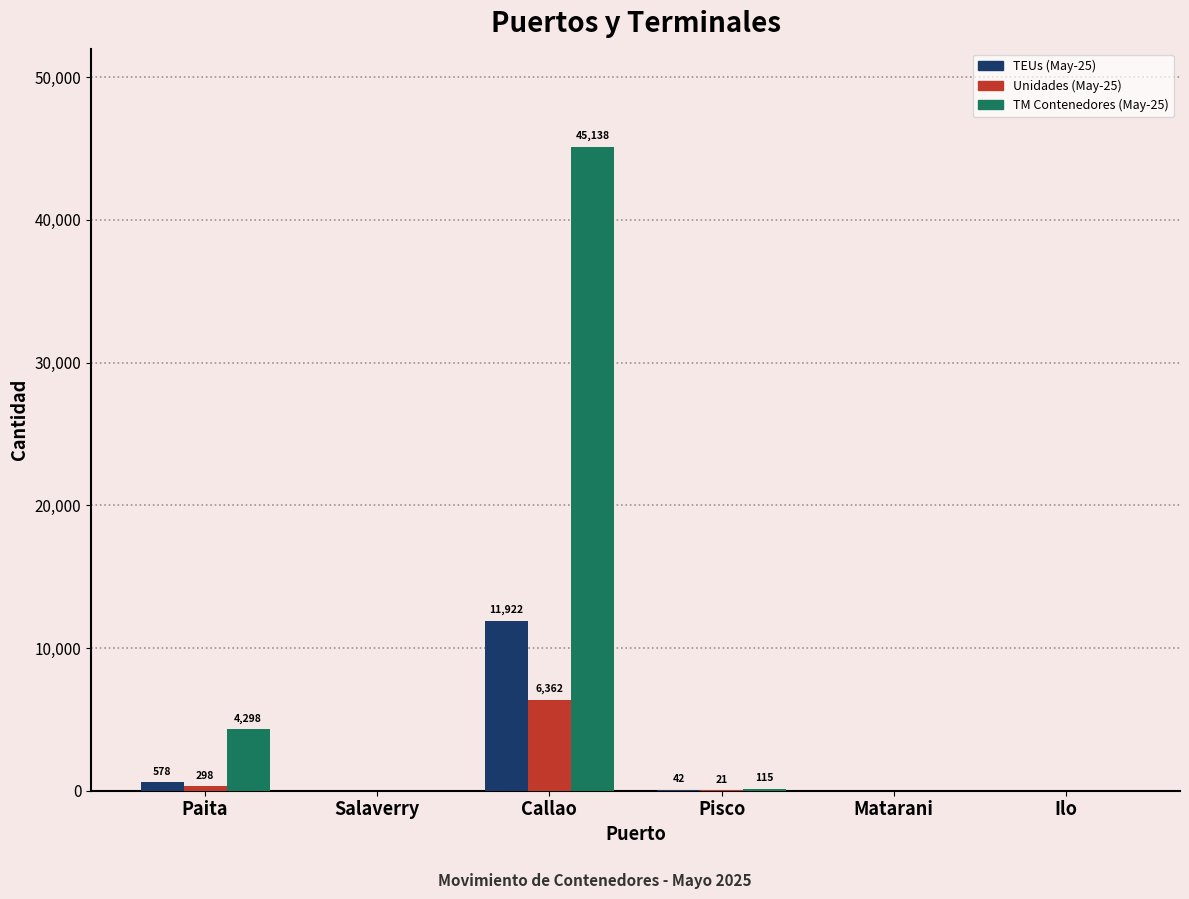

What is the maximum value shown in the chart?

45137.6